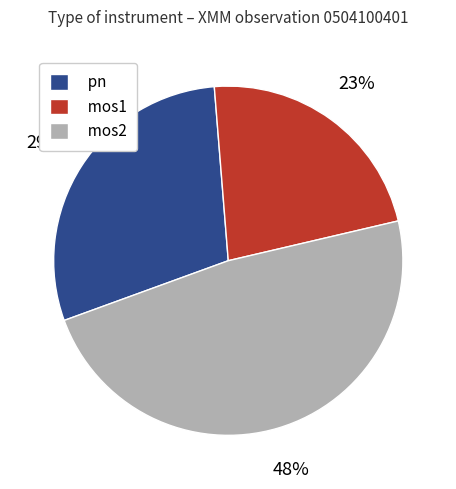

Does mos1 account for over 50% of the chart?

No